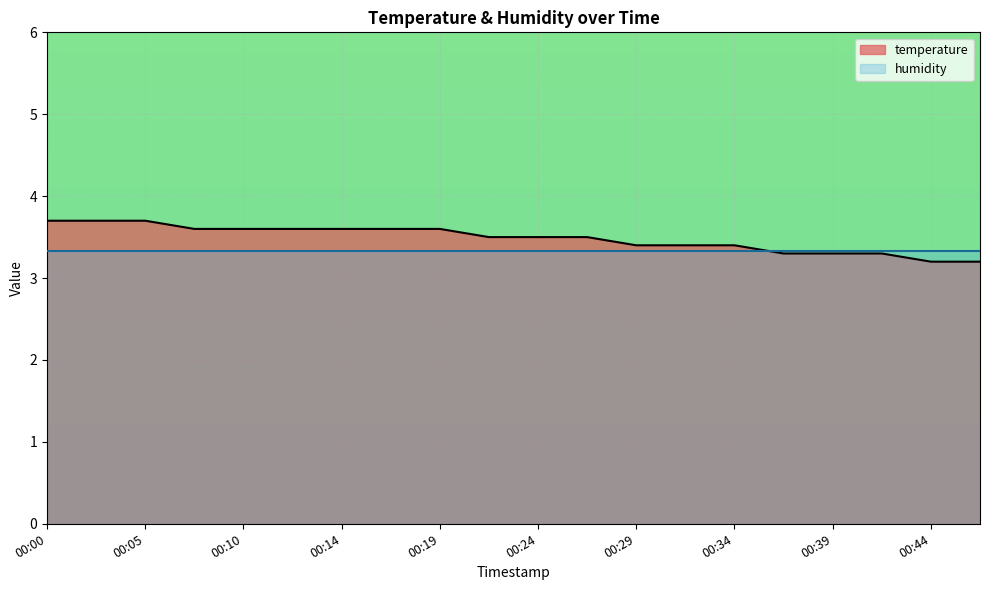

How many lines are shown in the chart?

2